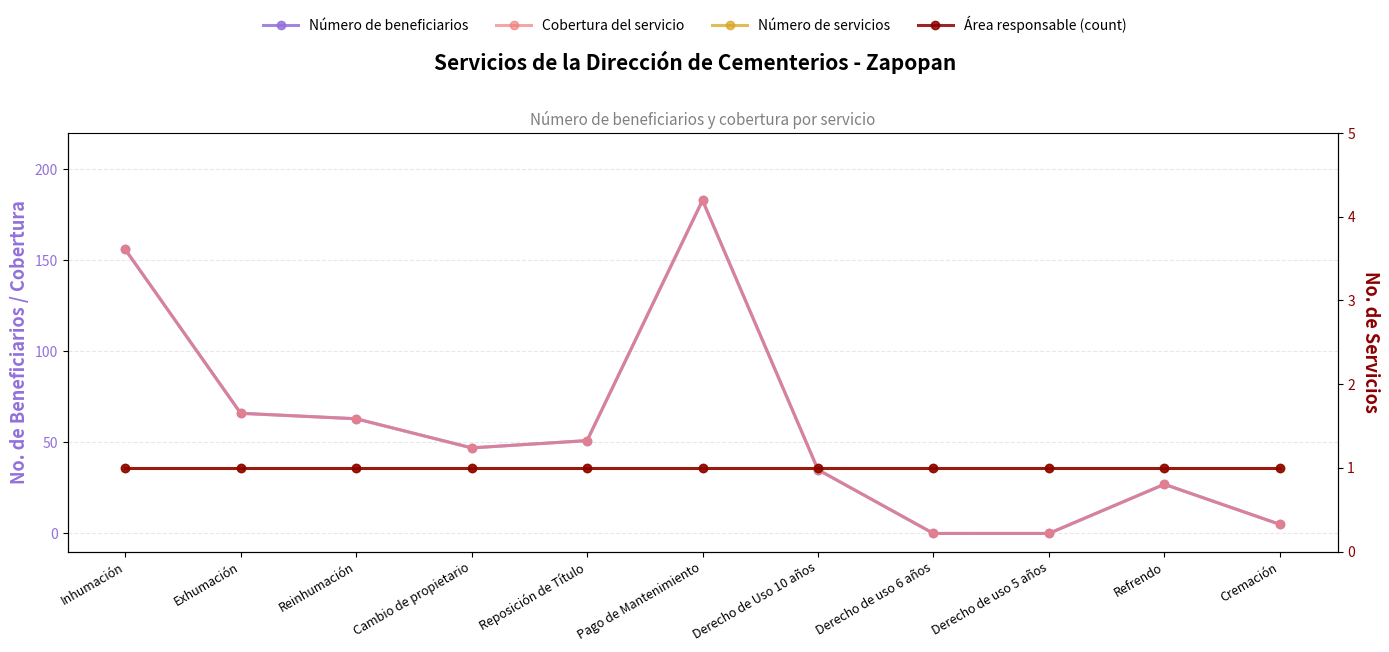

What is the label of the 7th point from the left?

Derecho de Uso 10 años